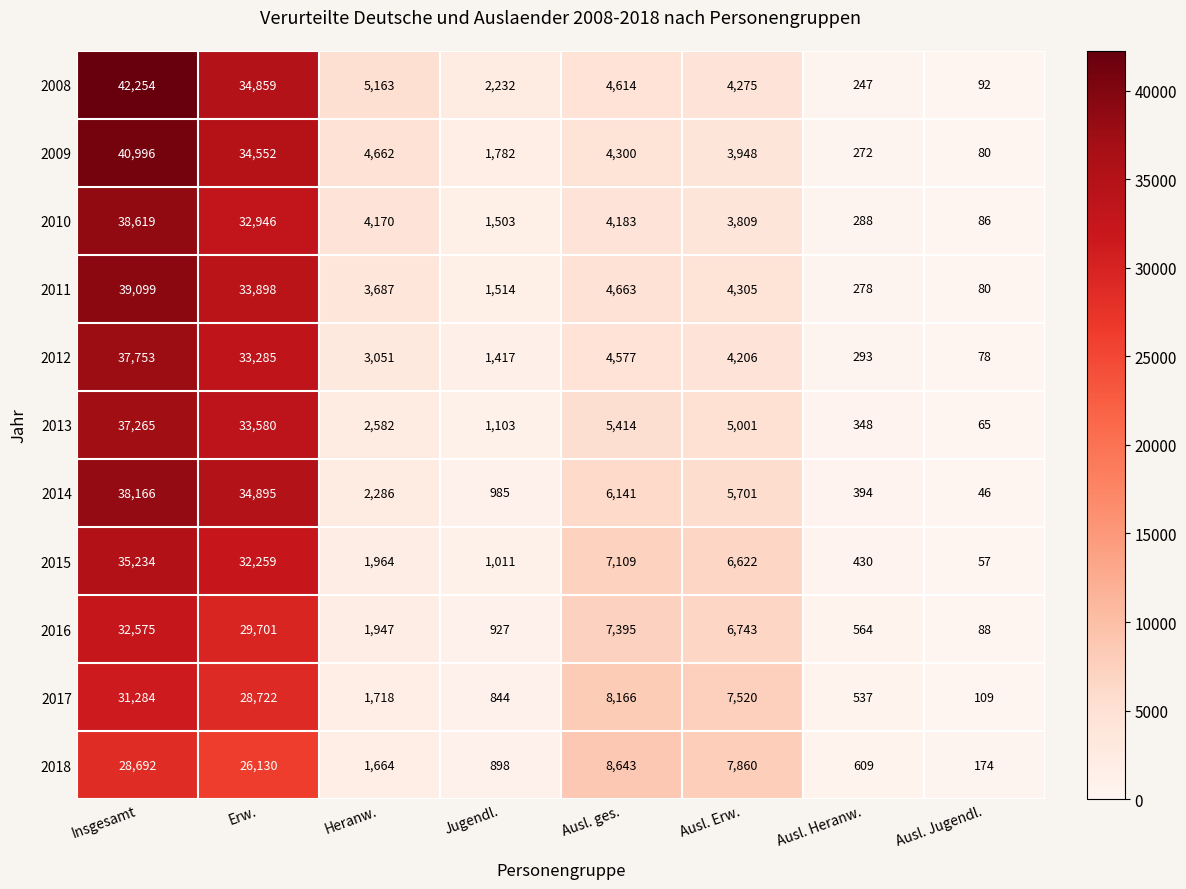

What is the difference between the maximum and minimum values in the 2013 series?

37200